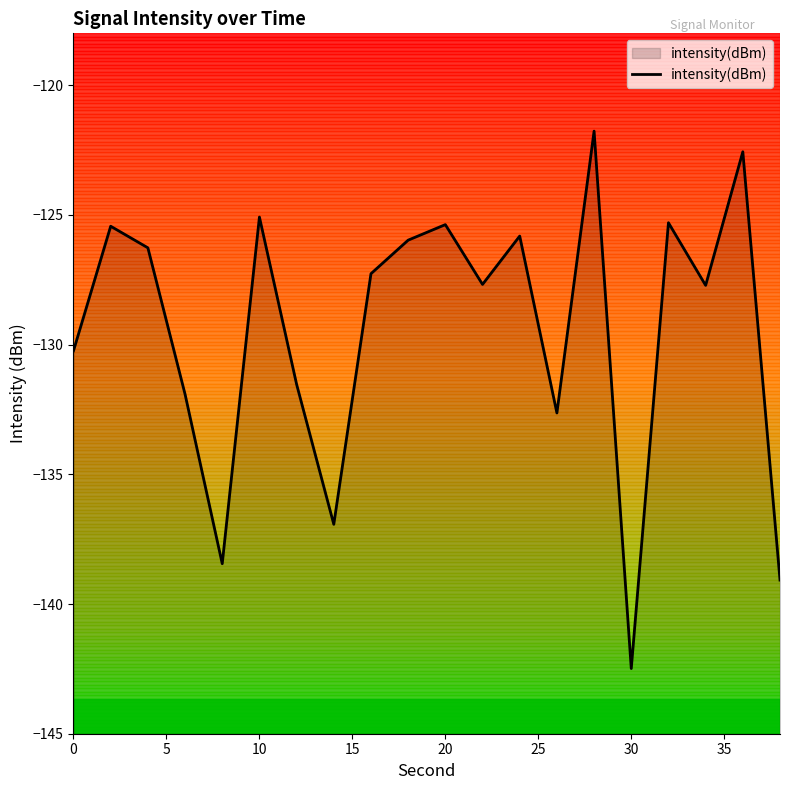

Which category has the lowest value across all series?

30